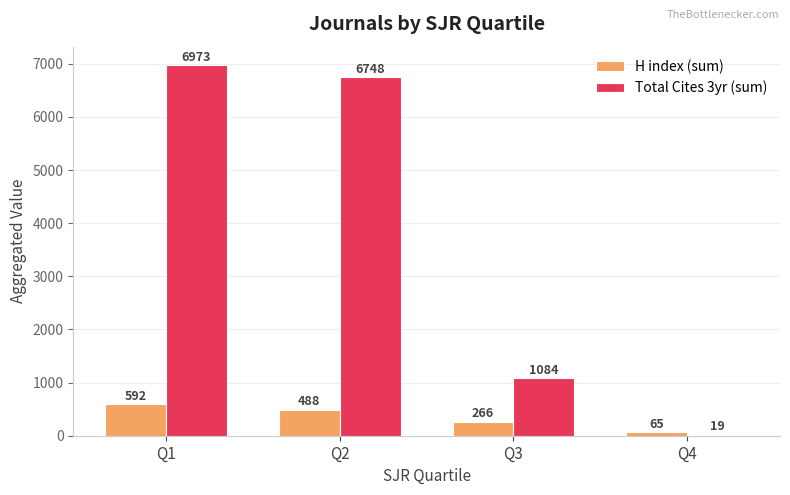

Where is Total Cites 3yr (sum) nearest to the value 3496?

Q3